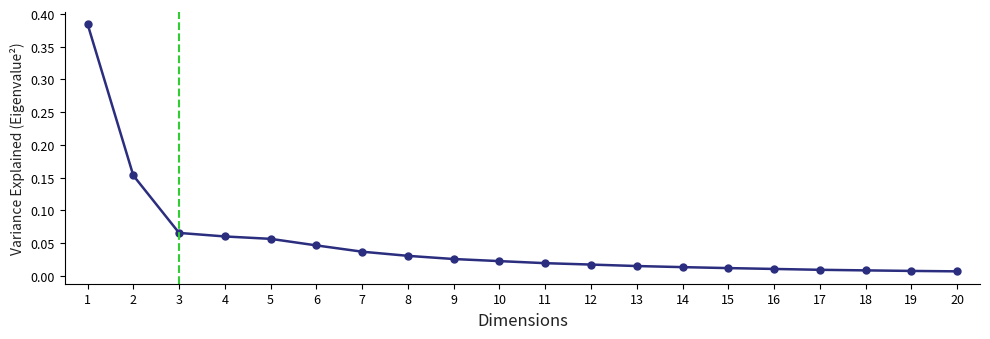

Which has a higher value, 17 or 3?

3